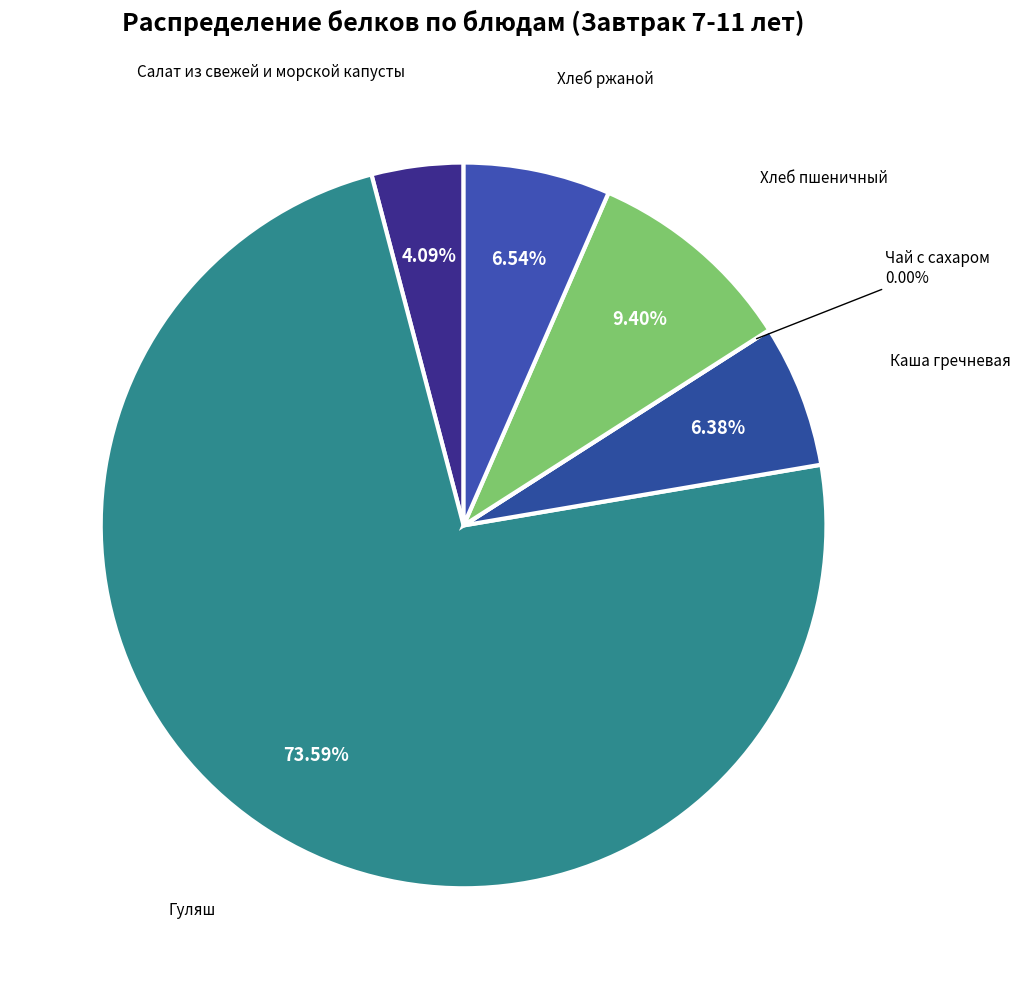

Is it true that Хлеб пшеничный is 19% of the pie?

False